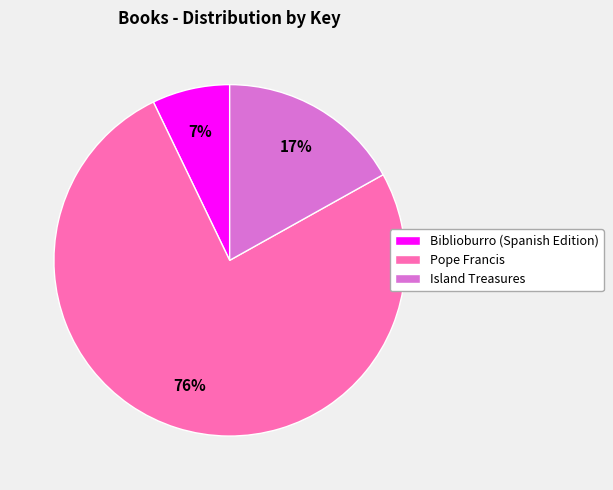

To the nearest percent, what percentage of the pie is Island Treasures?

17%